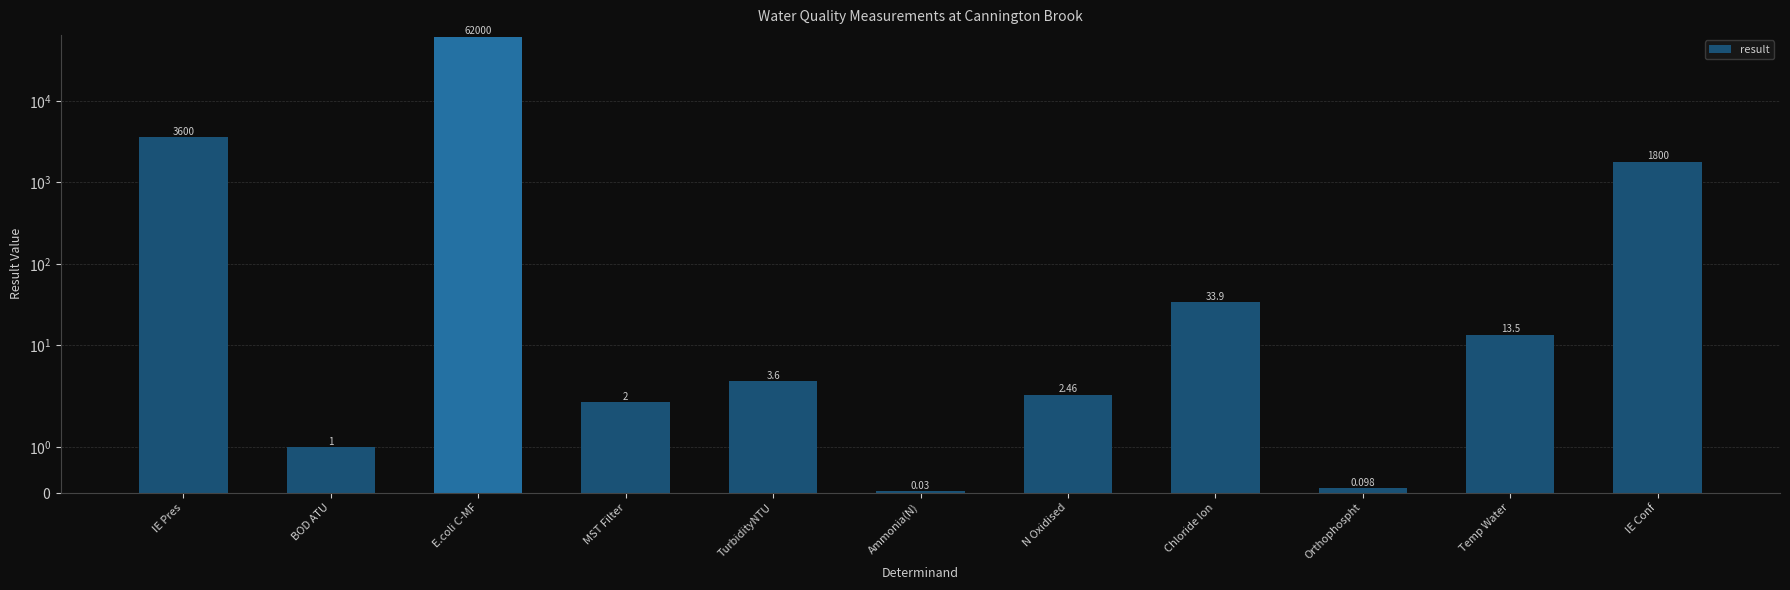

What is the ratio of the value at Orthophospht to the value at BOD ATU?

0.1